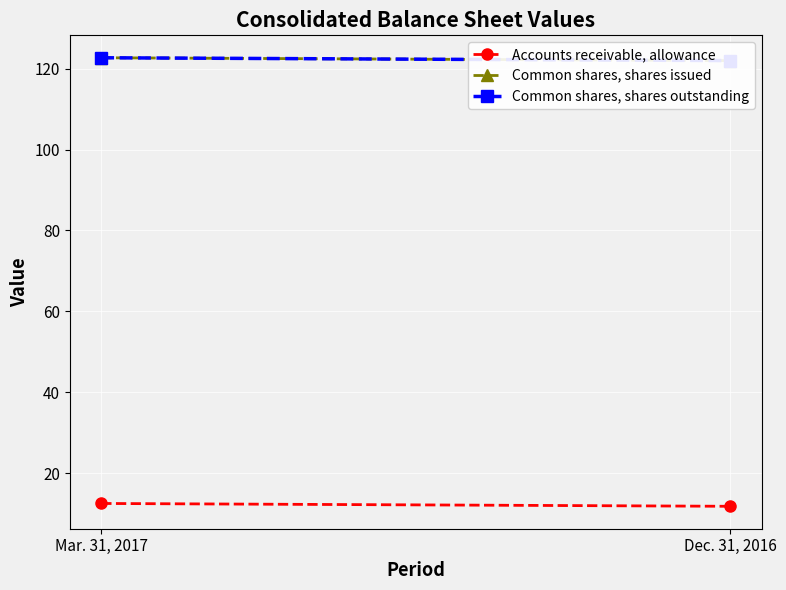

Is it true that Common shares, shares outstanding equals 122.0 at Dec. 31, 2016?

True